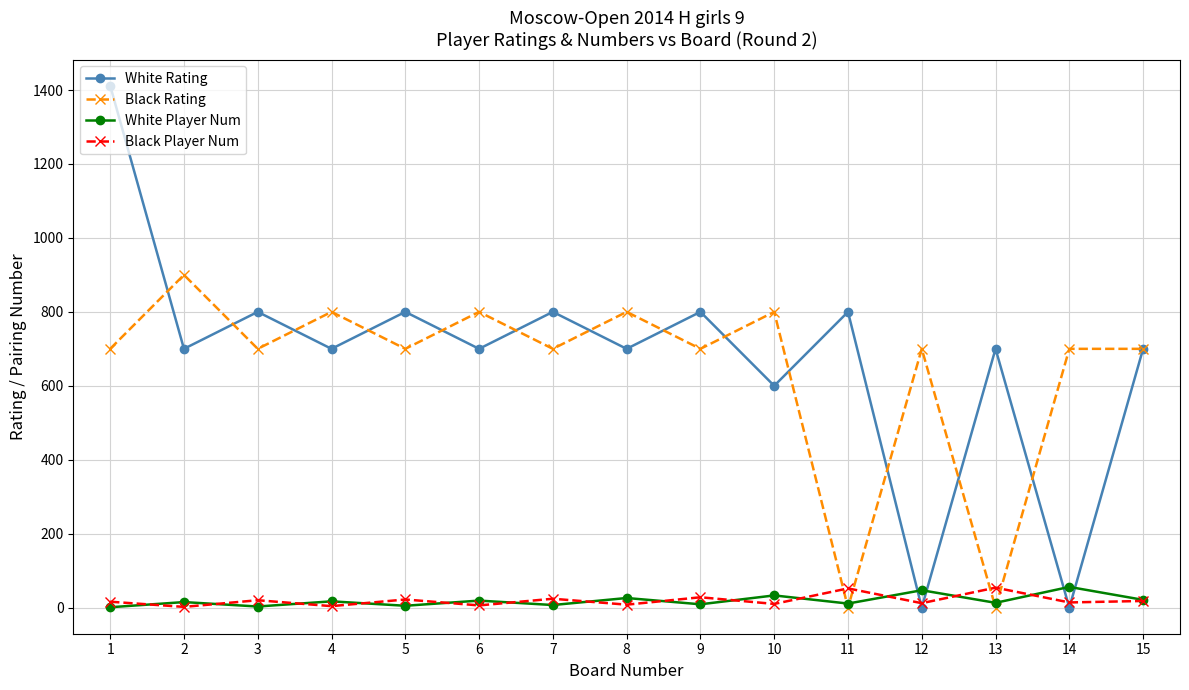

The value of White Rating at 6 is 700. True or false?

True